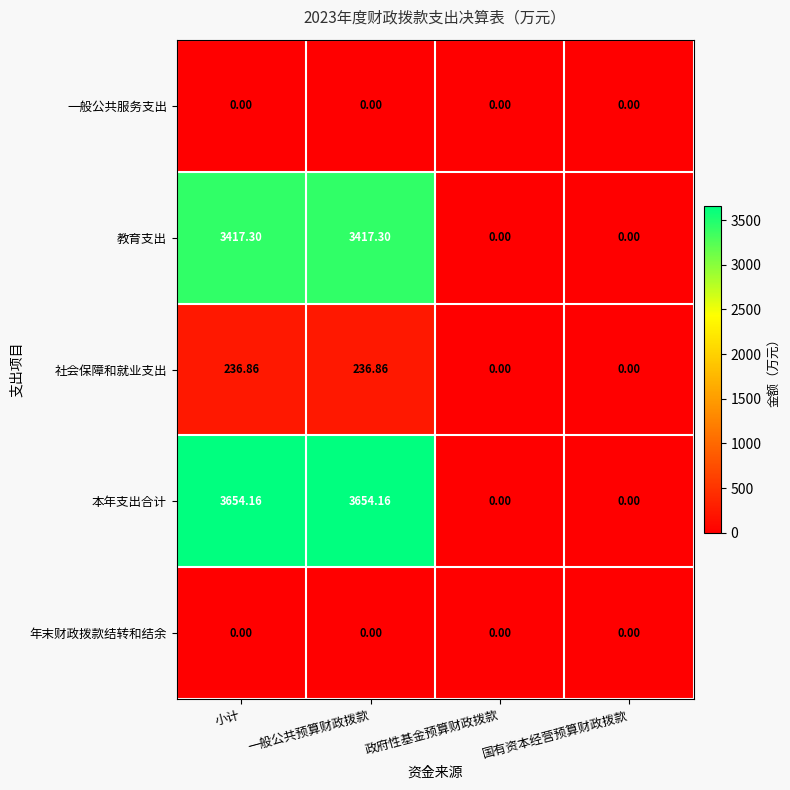

Between 一般公共预算财政拨款 and 国有资本经营预算财政拨款, which series saw the biggest shift?

本年支出合计